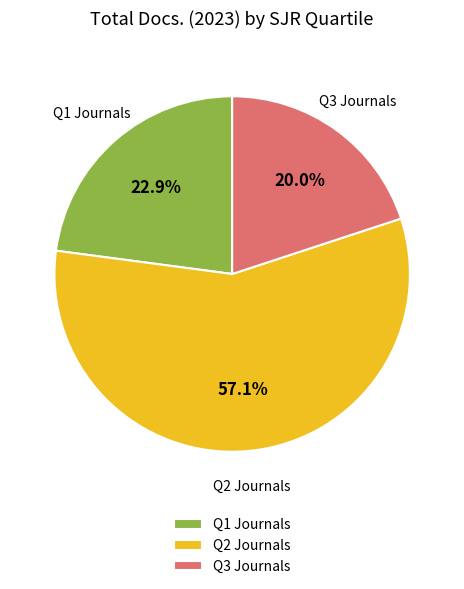

Combined, what portion of the pie is Q3 Journals and Q1 Journals?

42.9%